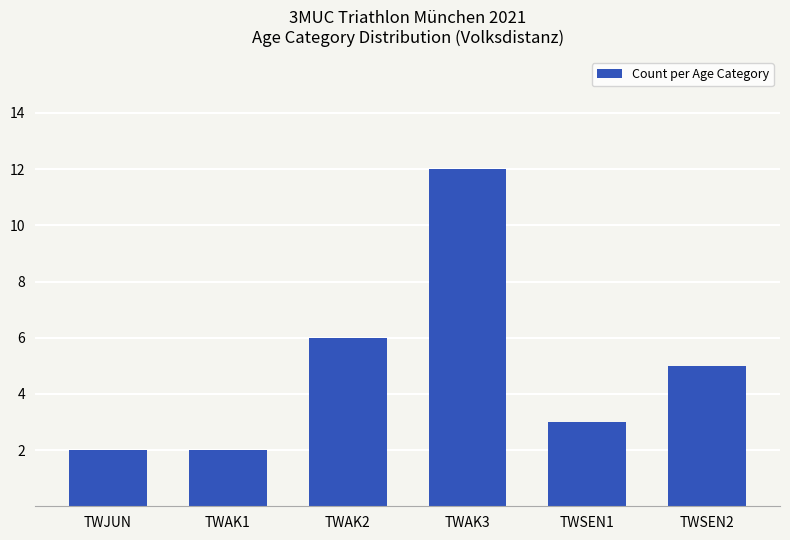

What is the maximum value shown in the chart?

12